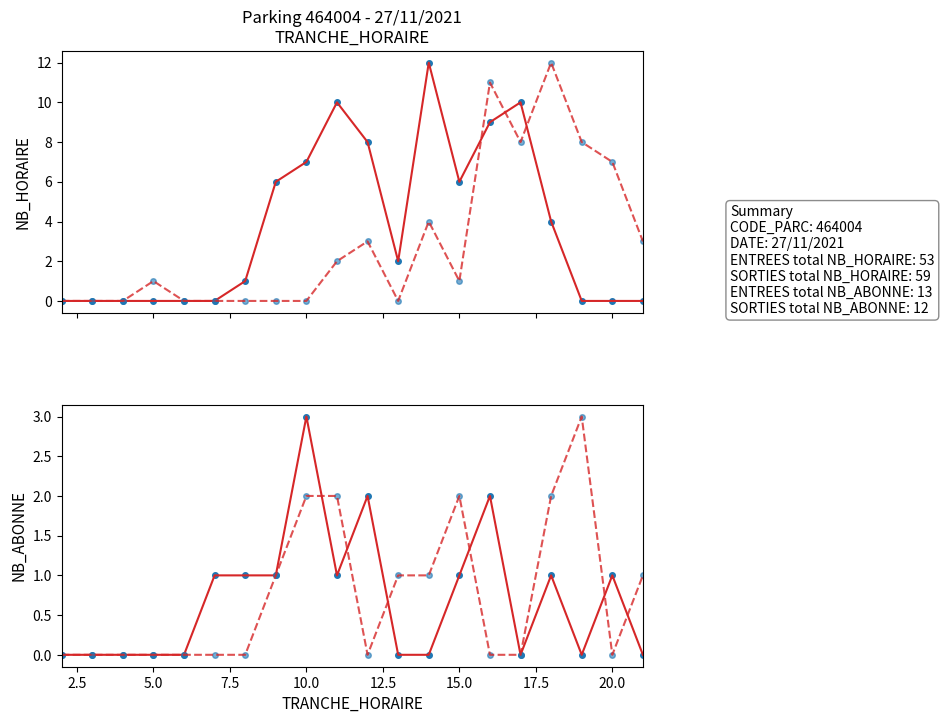

Between 7 and 2, which is larger?

7